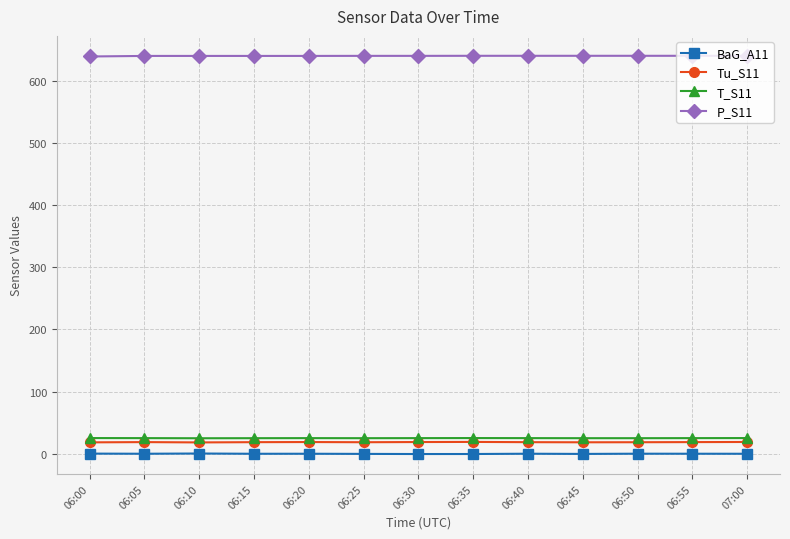

At how many categories does at least one series exceed 313?

13